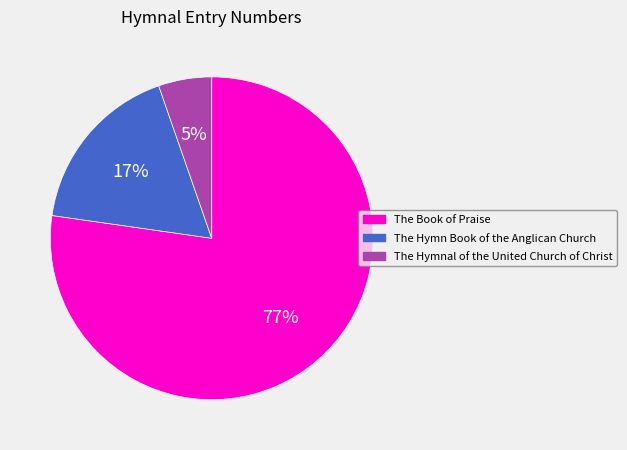

Which category has the smallest portion of the pie?

The Hymnal of the United Church of Christ